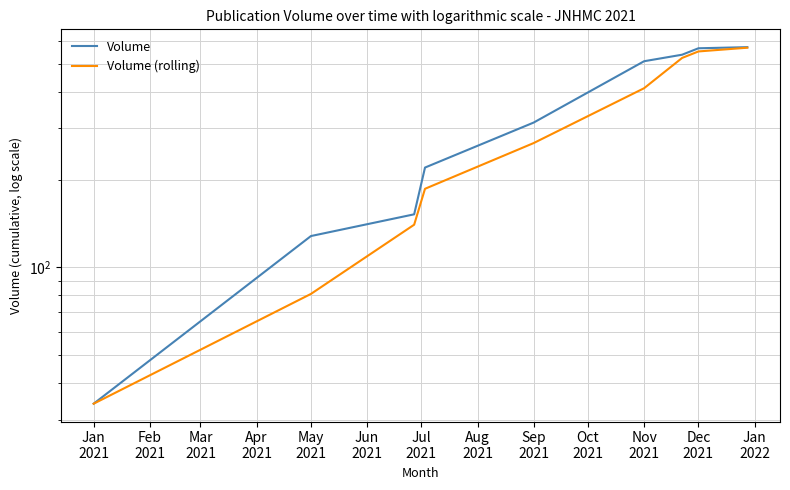

True or false: Volume (rolling) and Volume intersect in this chart.

False